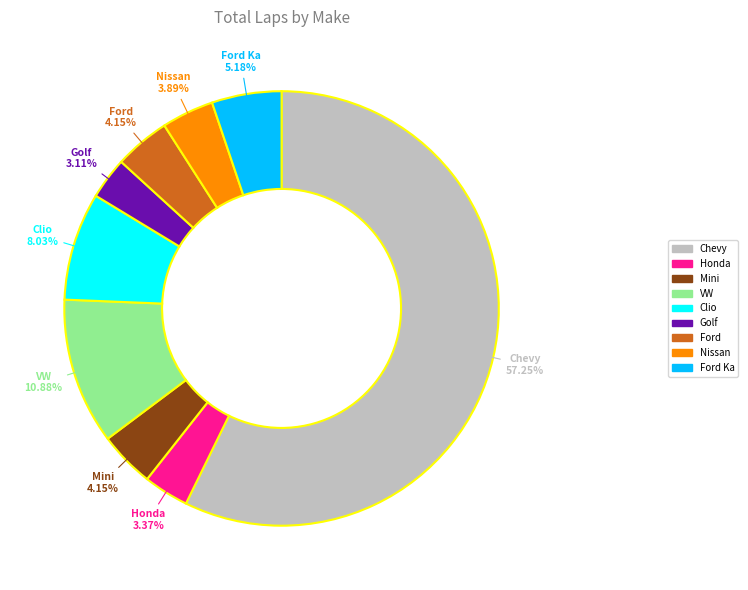

Combined, what portion of the pie is Honda and Ford Ka?

8.5%